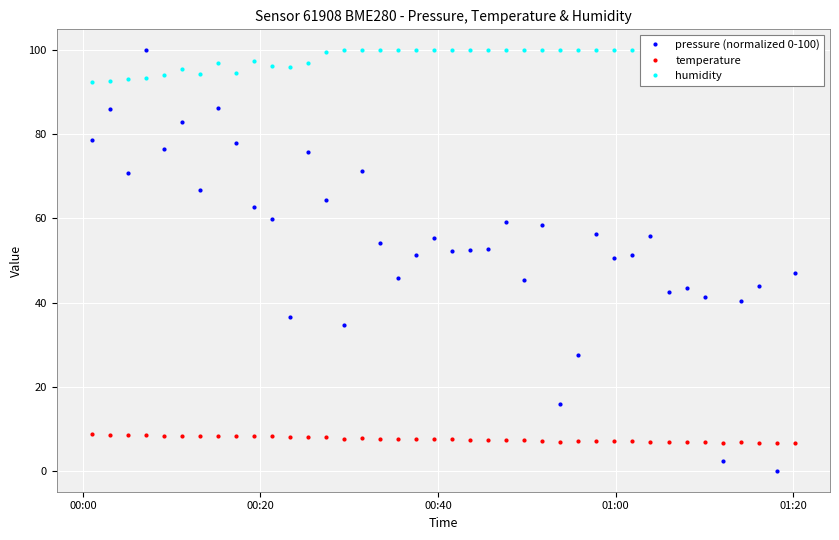

What is the highest value of the temperature series?

8.6